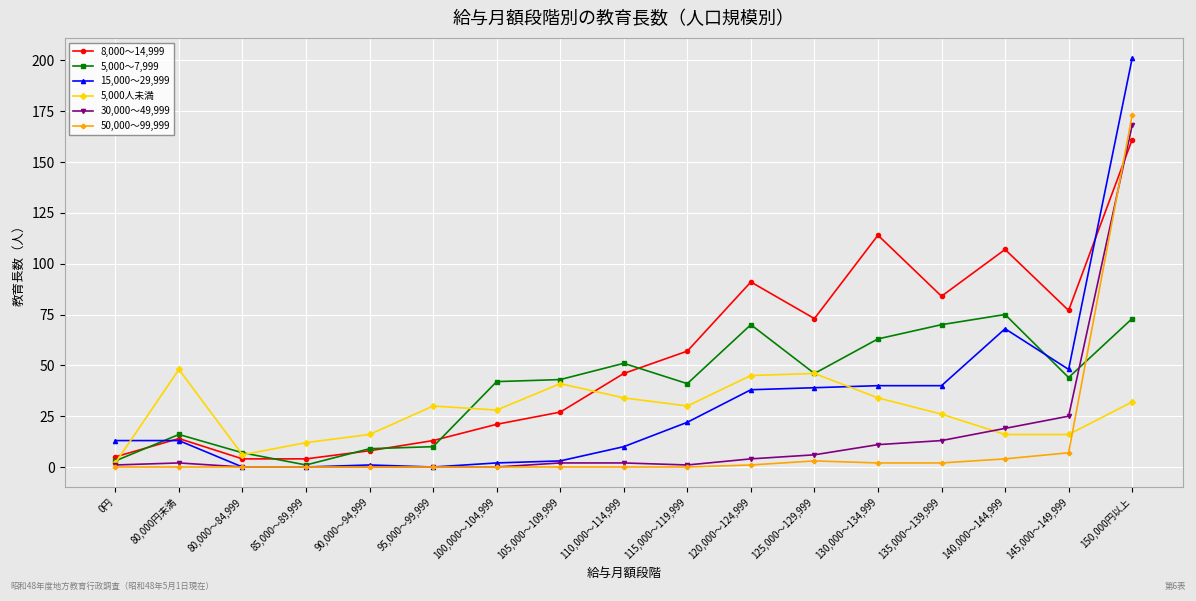

At which category is the sum across all series the highest?

150,000円以上